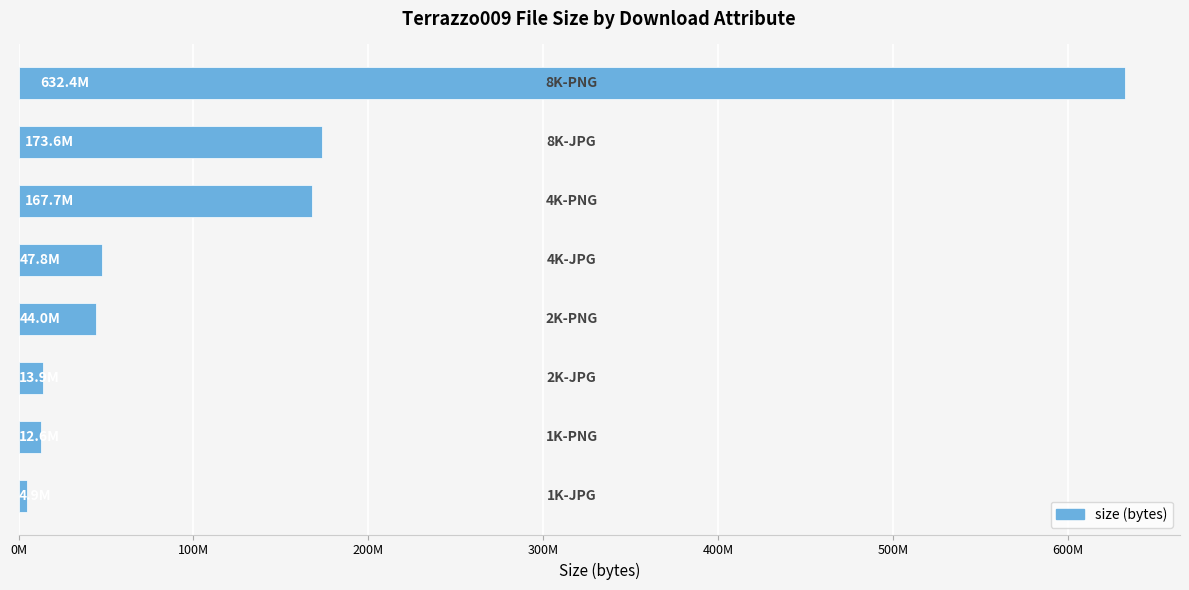

What is the change in value from 400M to 500M?

+119889269